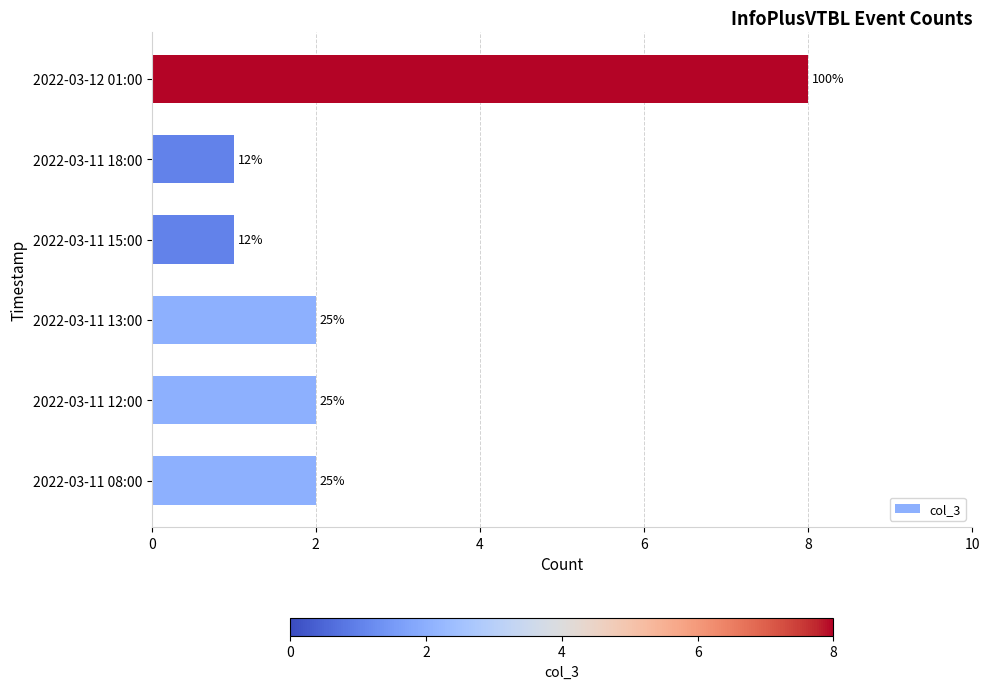

Does the chart contain any negative values?

No